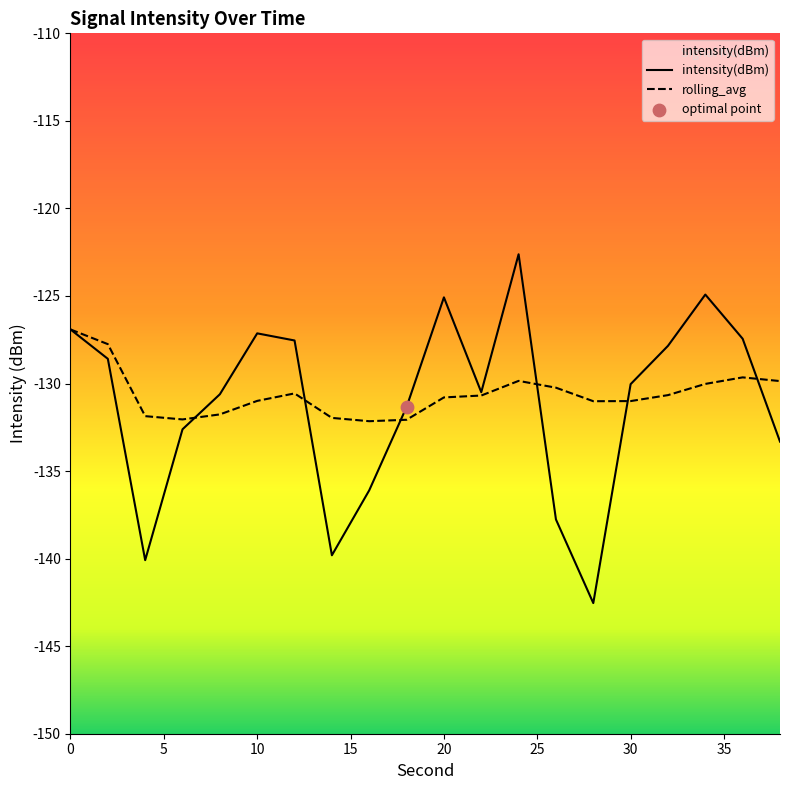

Which series has the largest Y range (max minus min)?

intensity(dBm)